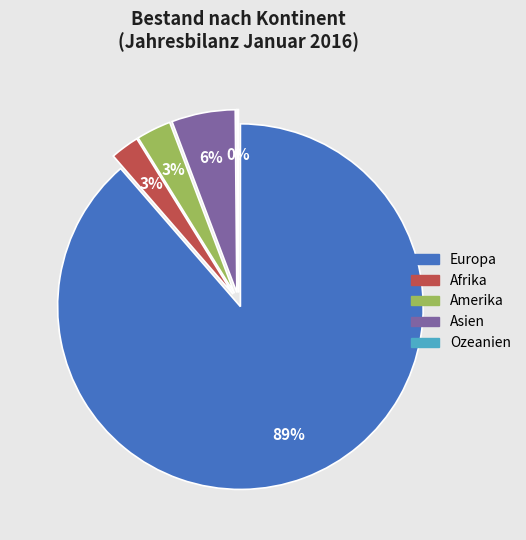

What is the change in value from Europa to Afrika?

-4972